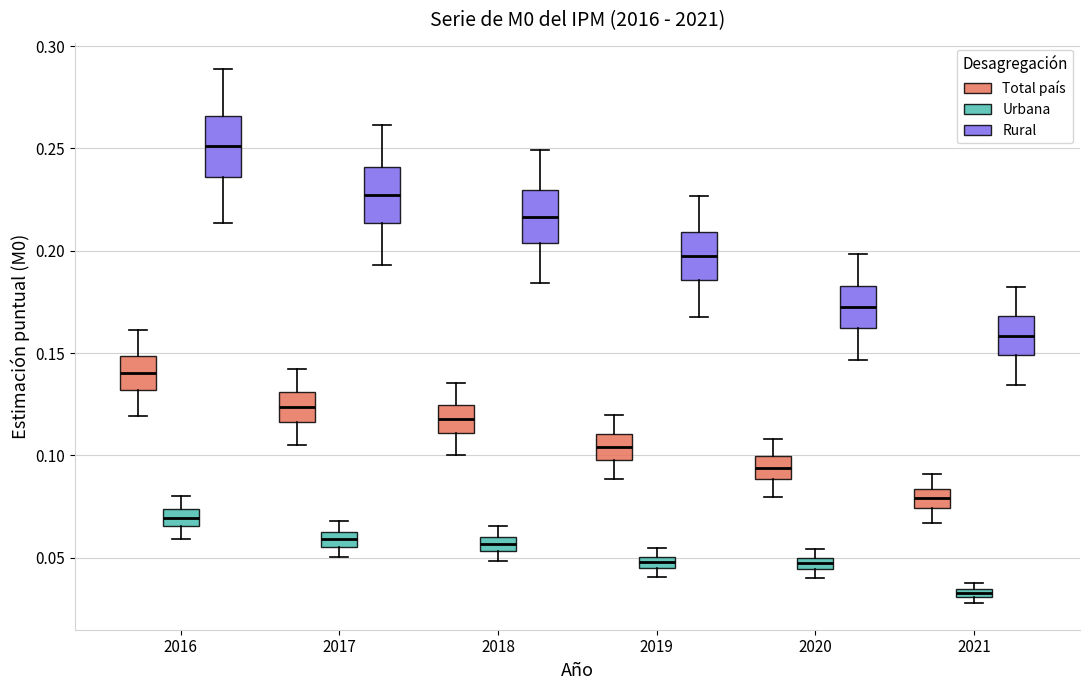

Where does the upper whisker of the box for 2021 (Rural) end on the y-axis? The values are not printed on the chart, so give them approximately, as read against the axis.

0.180